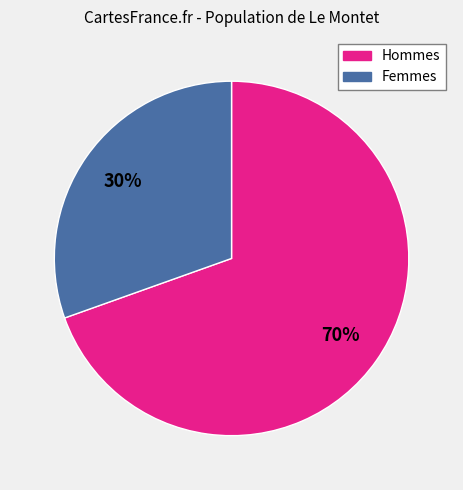

Does any single category account for the majority?

Yes